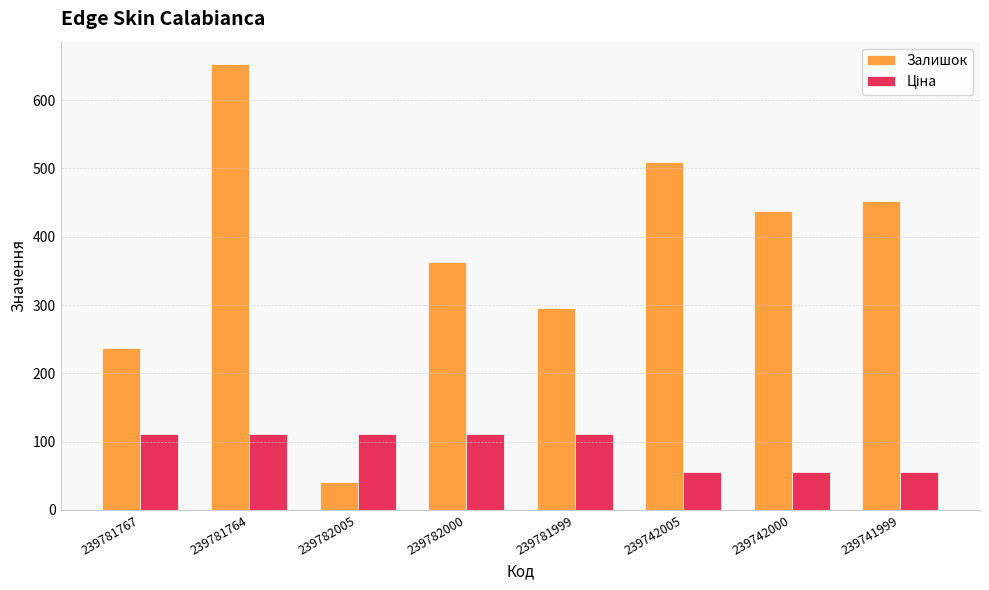

What is the average value of the Залишок series?

373.8